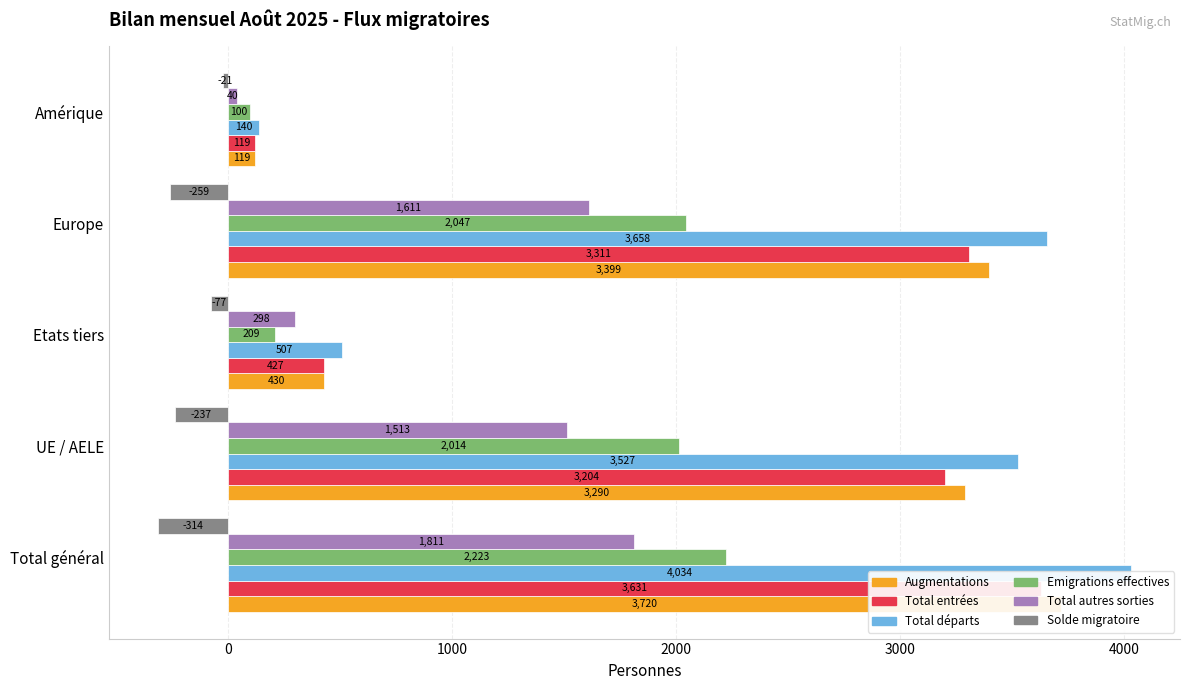

What is the spread (max minus min) of values at Europe?

3917